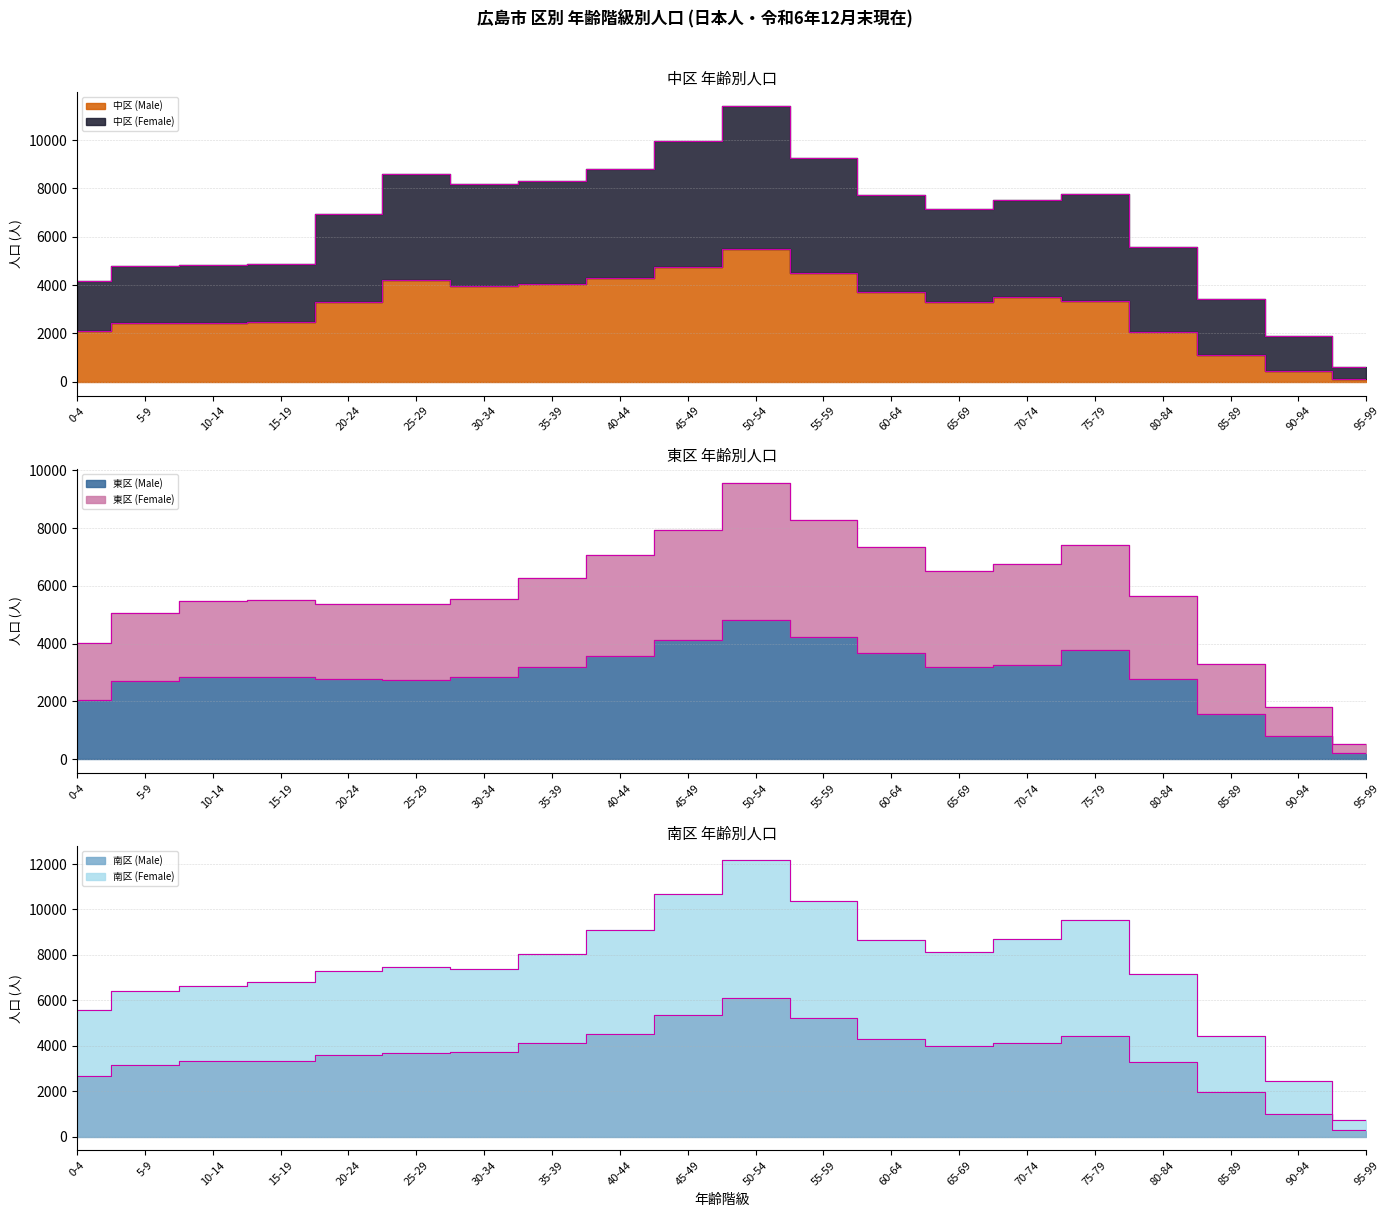

True or false: 中区 (Male) and 東区 (Female) cross at least once.

False